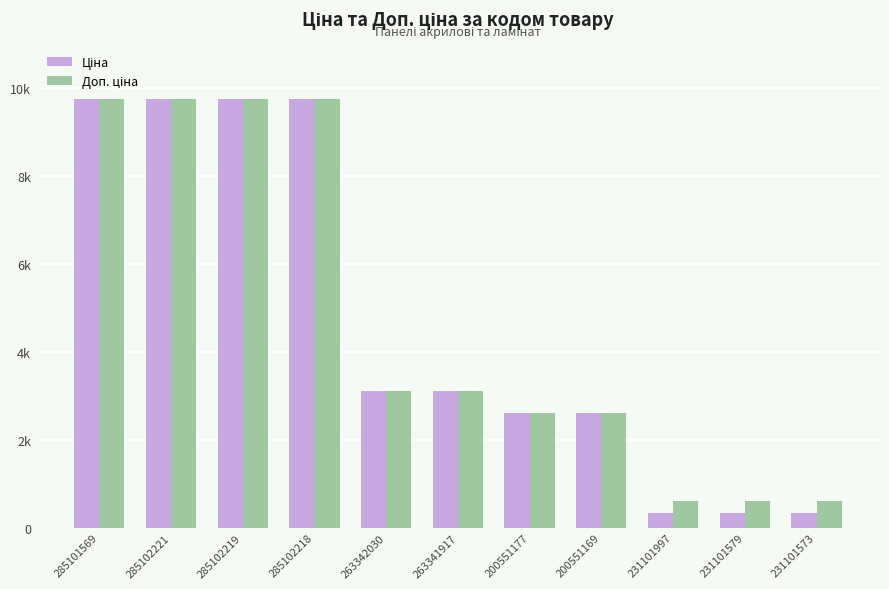

The Доп. ціна series shows 613.0 at 231101997. True or false?

True